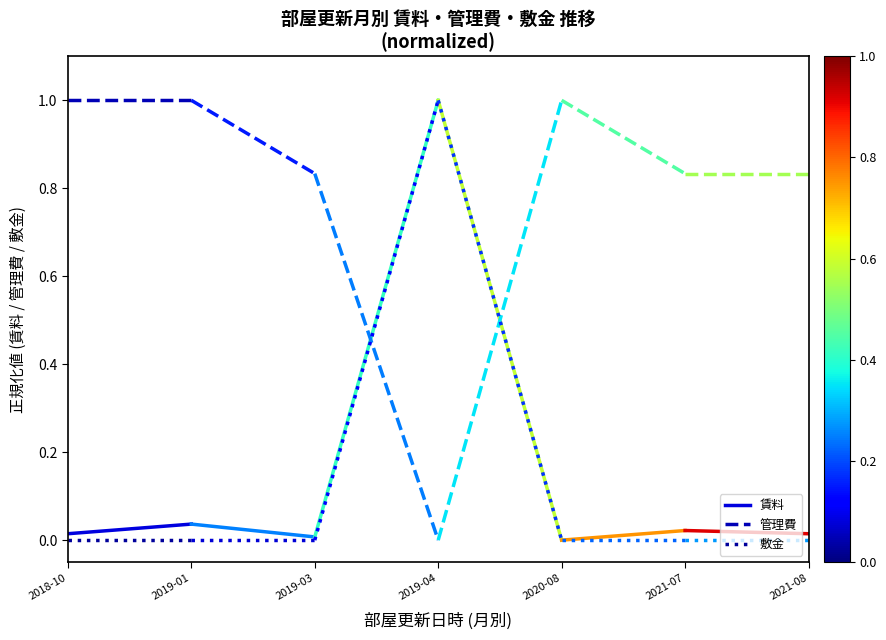

What is the total value across all series at 2018-10?

1.0